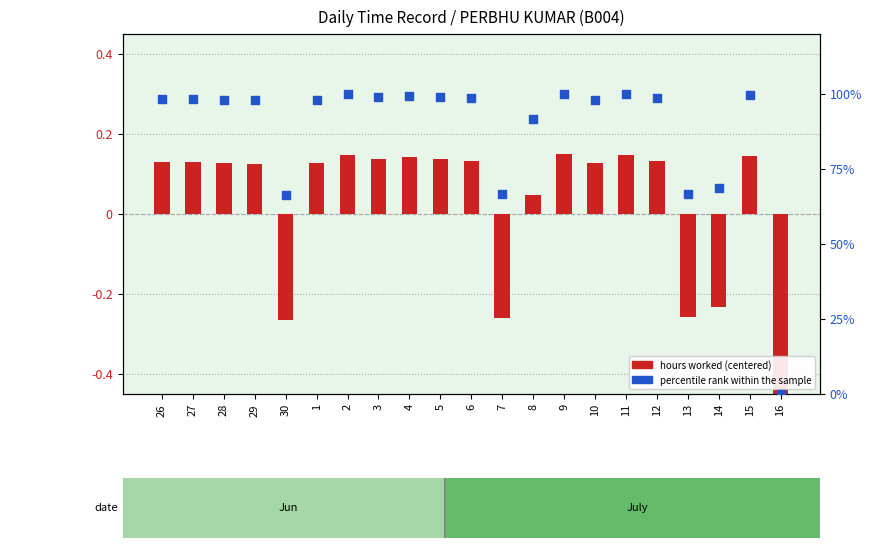

Which series contains the lowest Y value?

hours worked (centered)